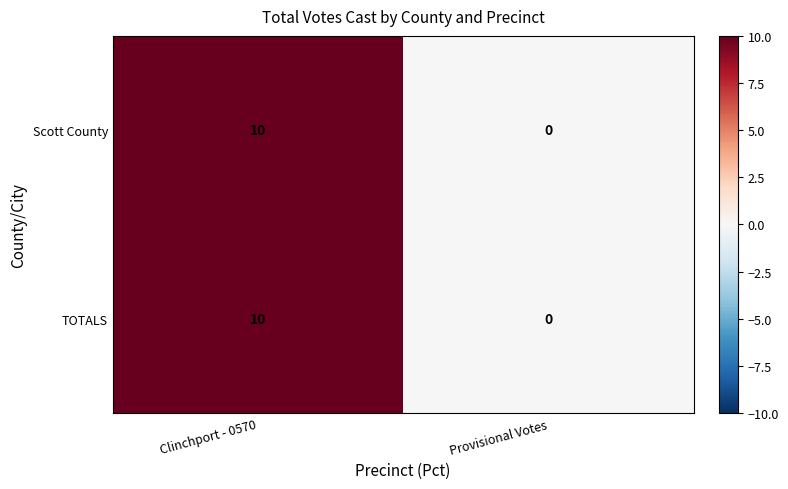

What is the sum of all TOTALS values?

10